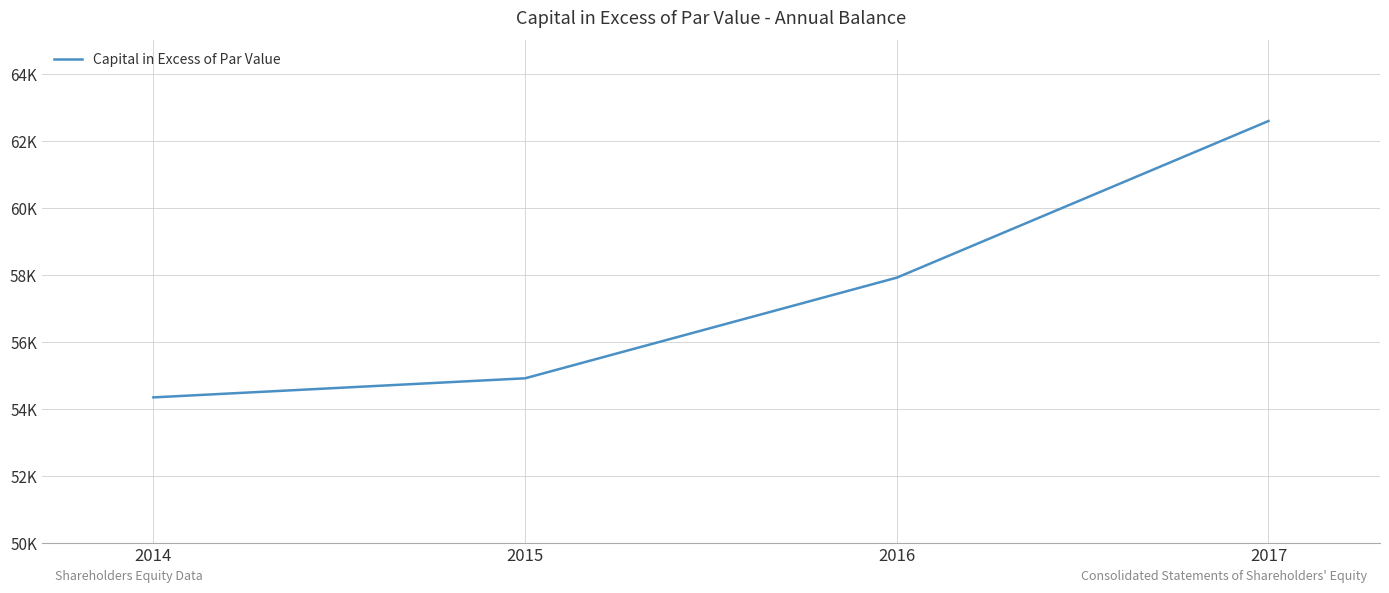

Where does the data first go above 57917?

2017